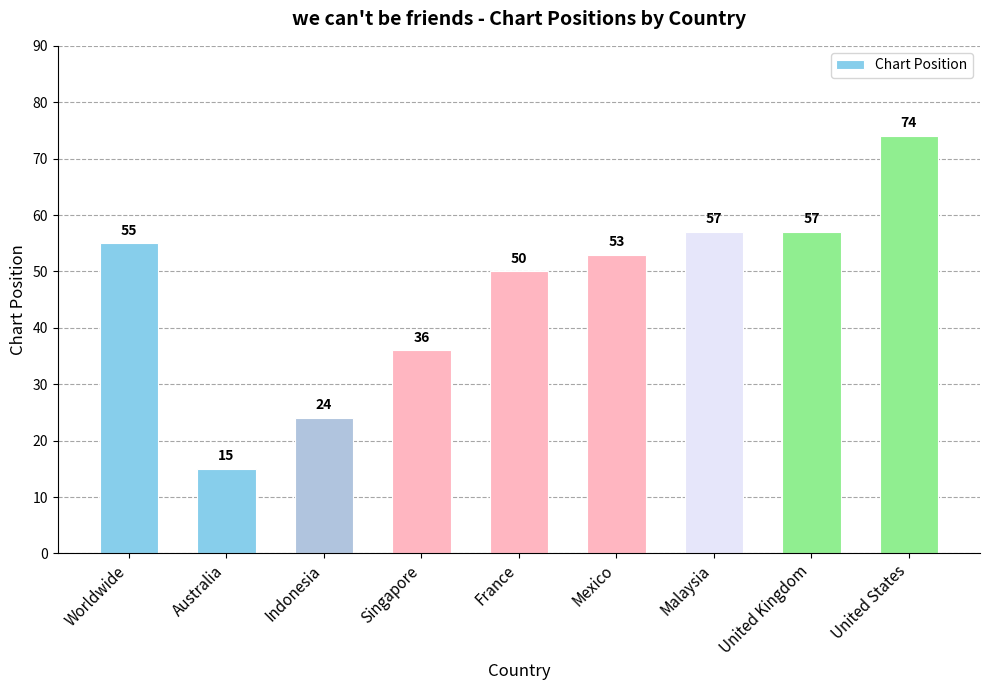

Does the chart contain any negative values?

No